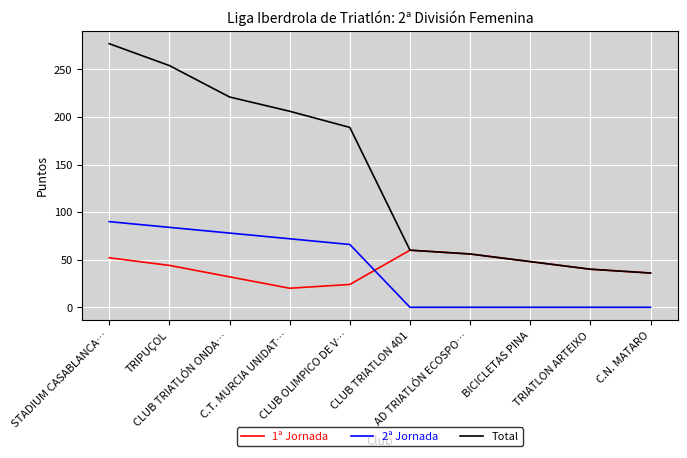

What is the maximum value shown in the chart?

277